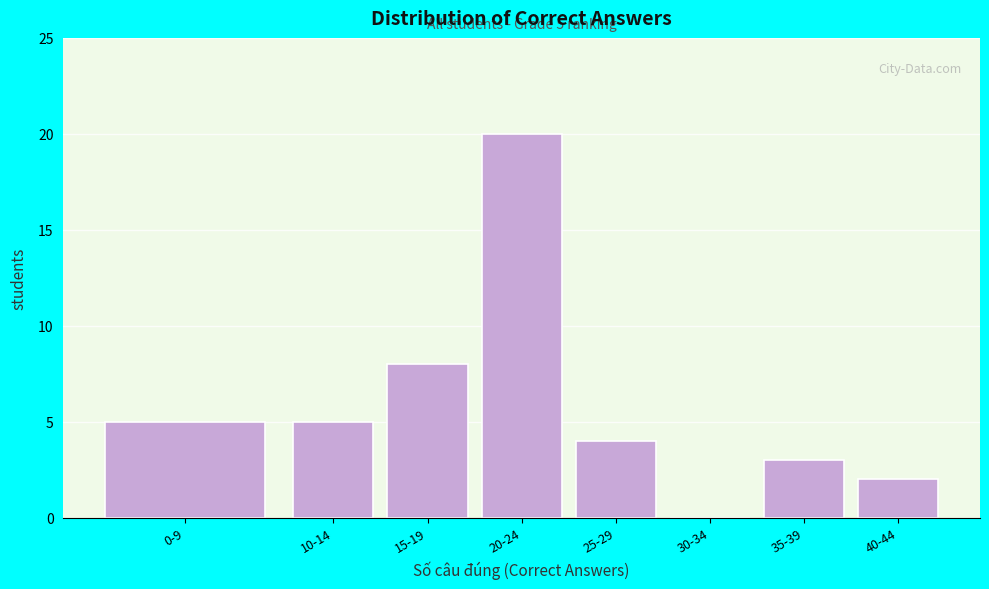

Reading left to right, extract all data points from this chart.

0-9=5	10-14=5	15-19=8	20-24=20	25-29=4	30-34=0	35-39=3	40-44=2